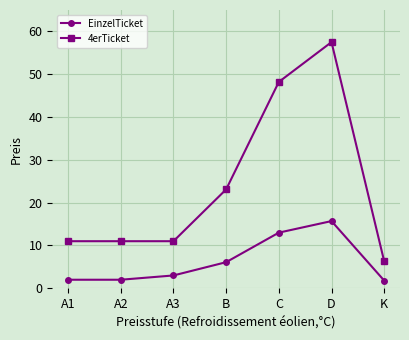

Between A1 and B, which series saw the biggest shift?

4erTicket